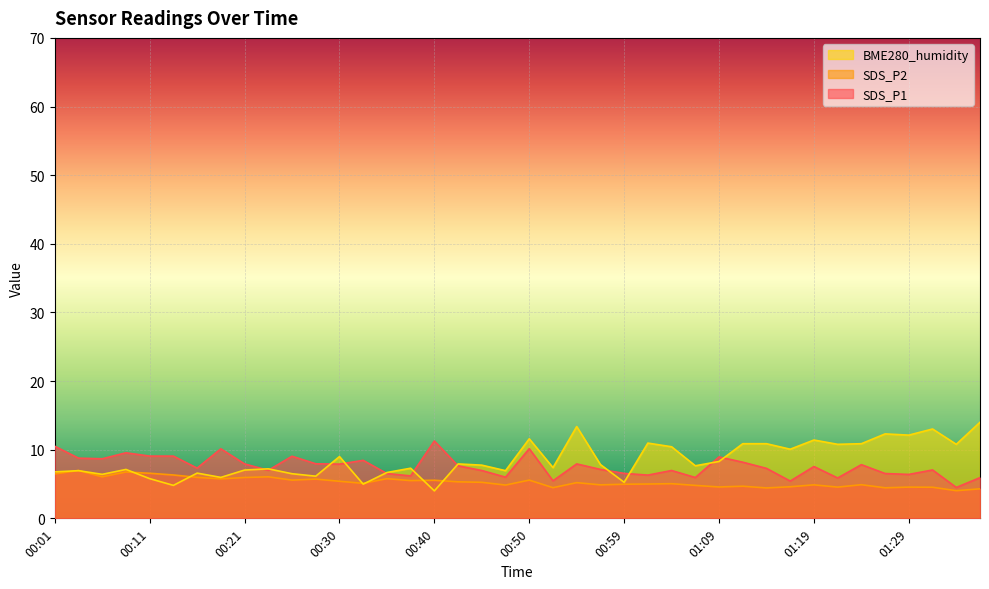

Rank the series at 01:14 from lowest to highest value.

SDS_P2, SDS_P1, BME280_humidity